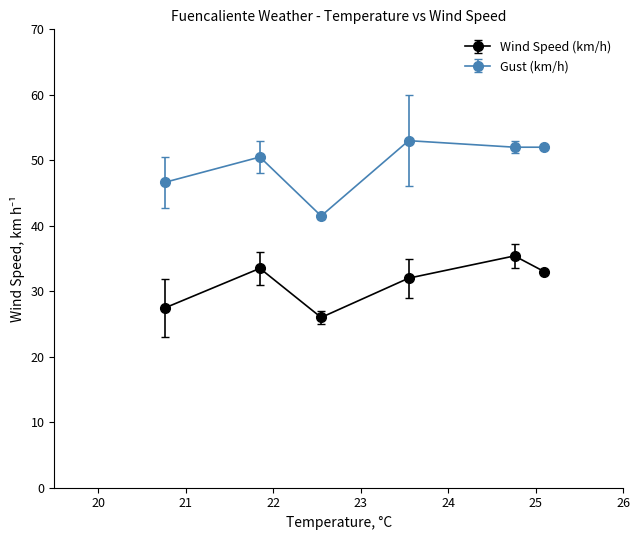

What is the highest value of the Gust (km/h) series?

53.0